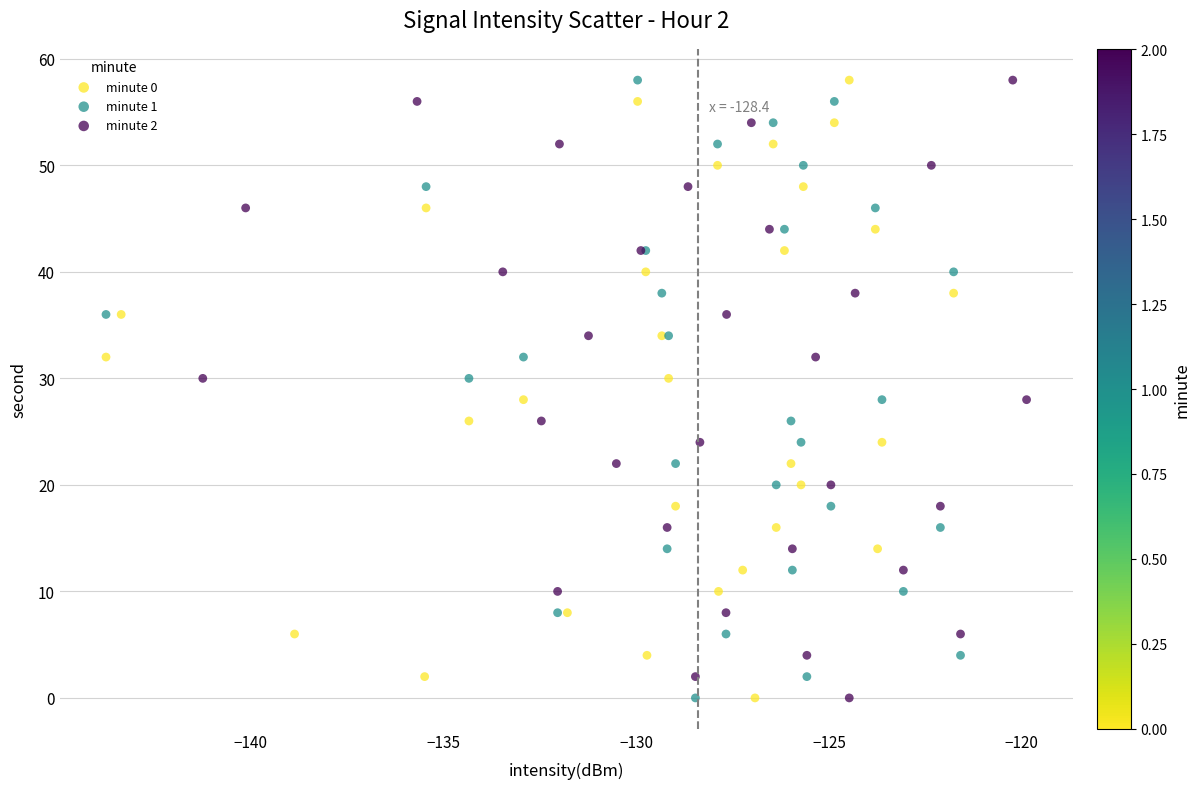

What are all the series names shown in the legend?

minute 0, minute 1, minute 2